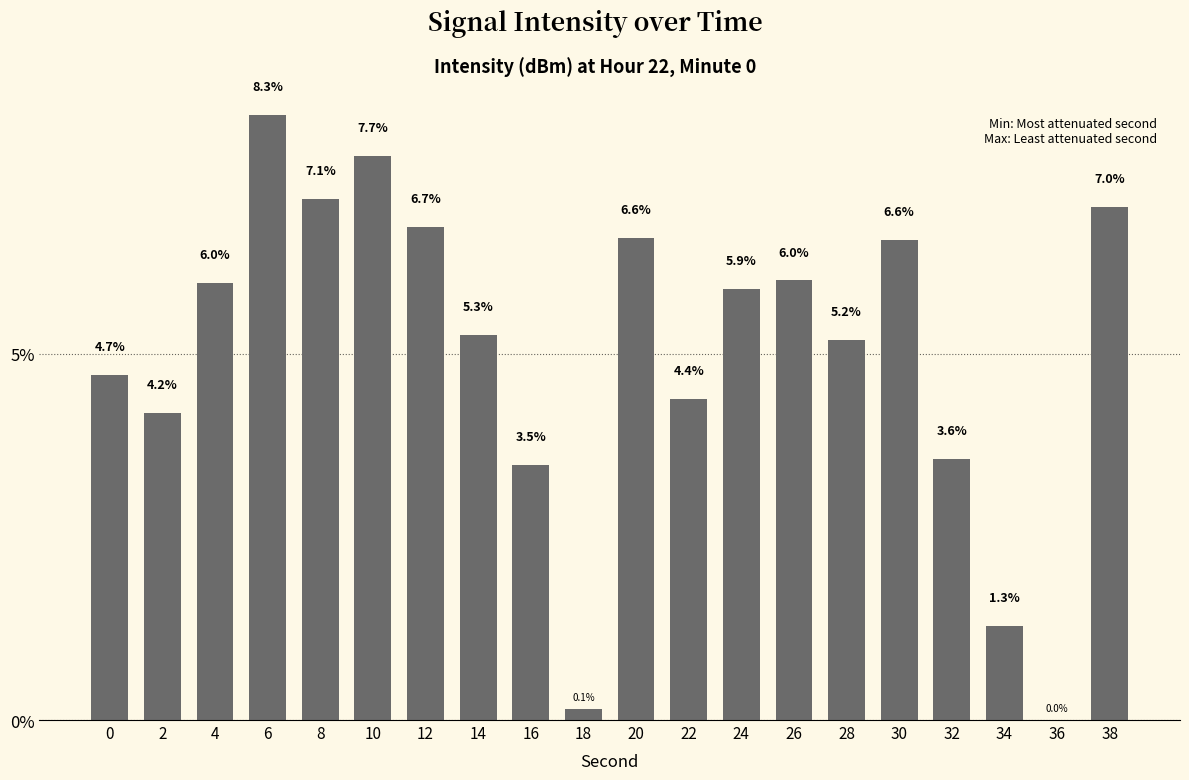

What is the sum of the values at 10 and 34?

9.0